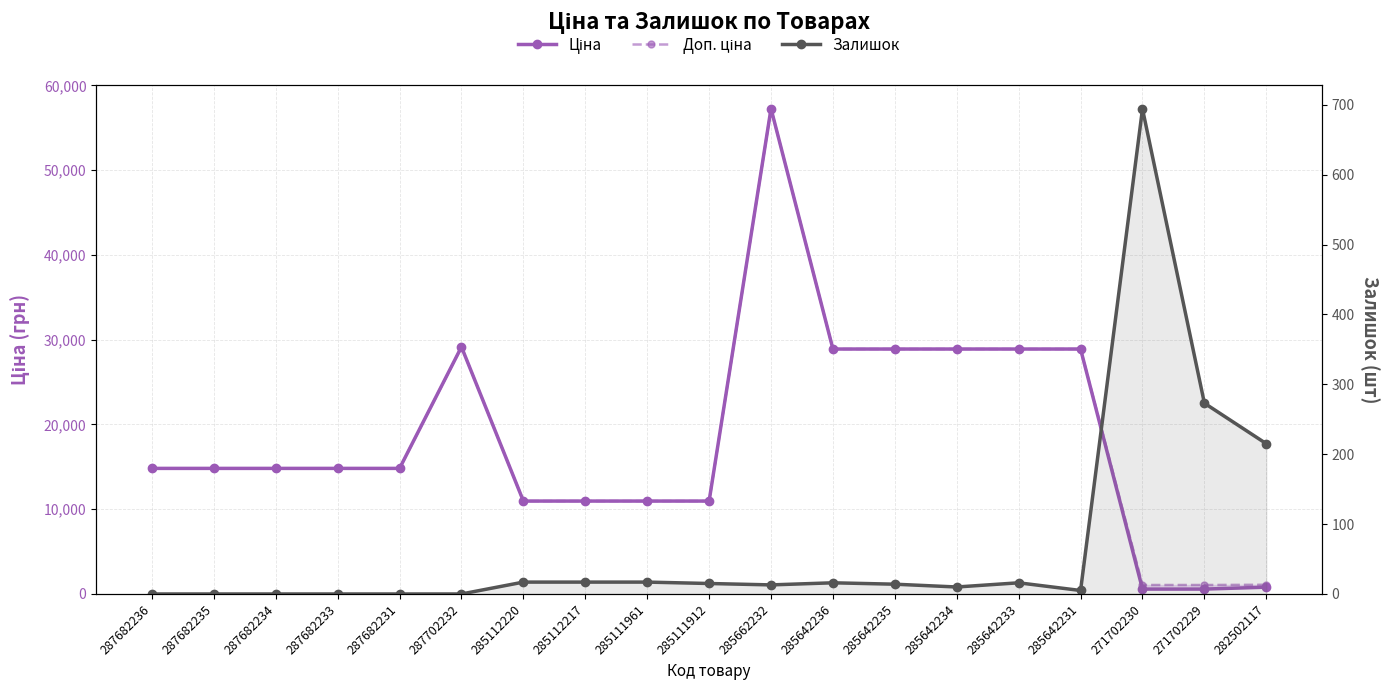

What is the greatest value displayed?

57258.0